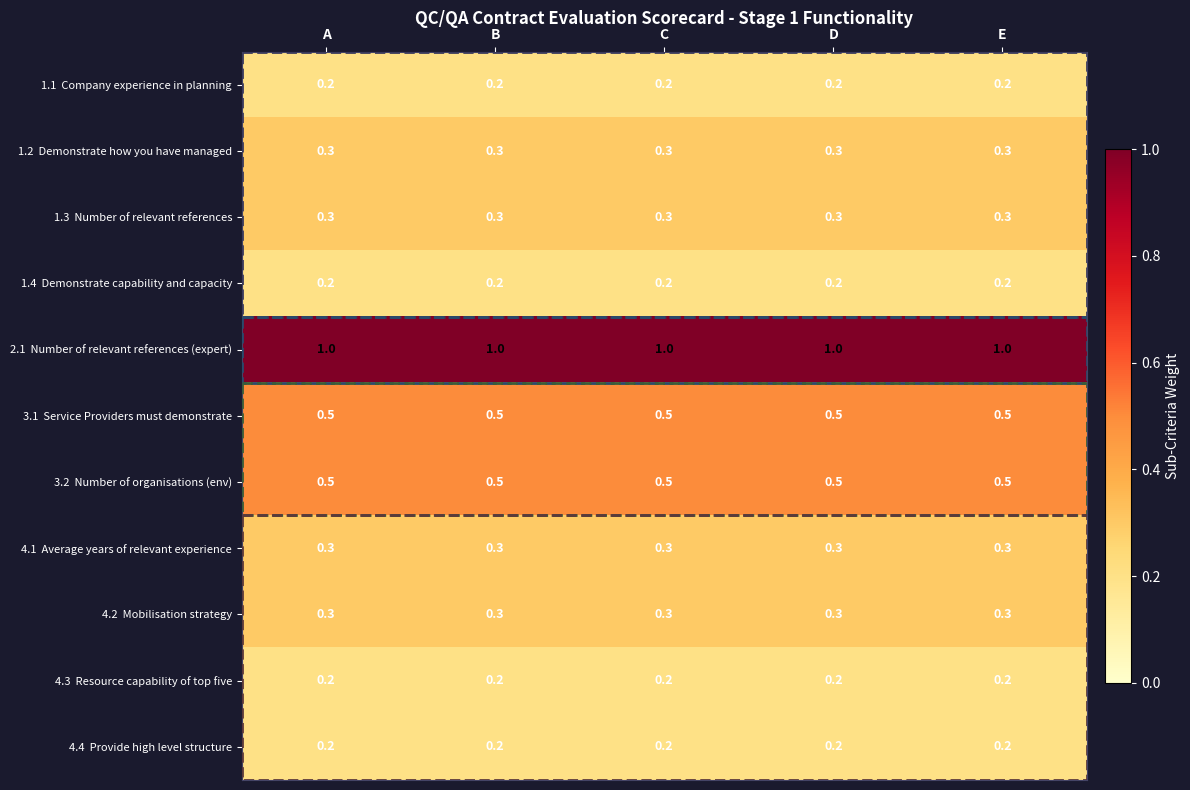

What is the difference between the highest and lowest values at A?

0.8